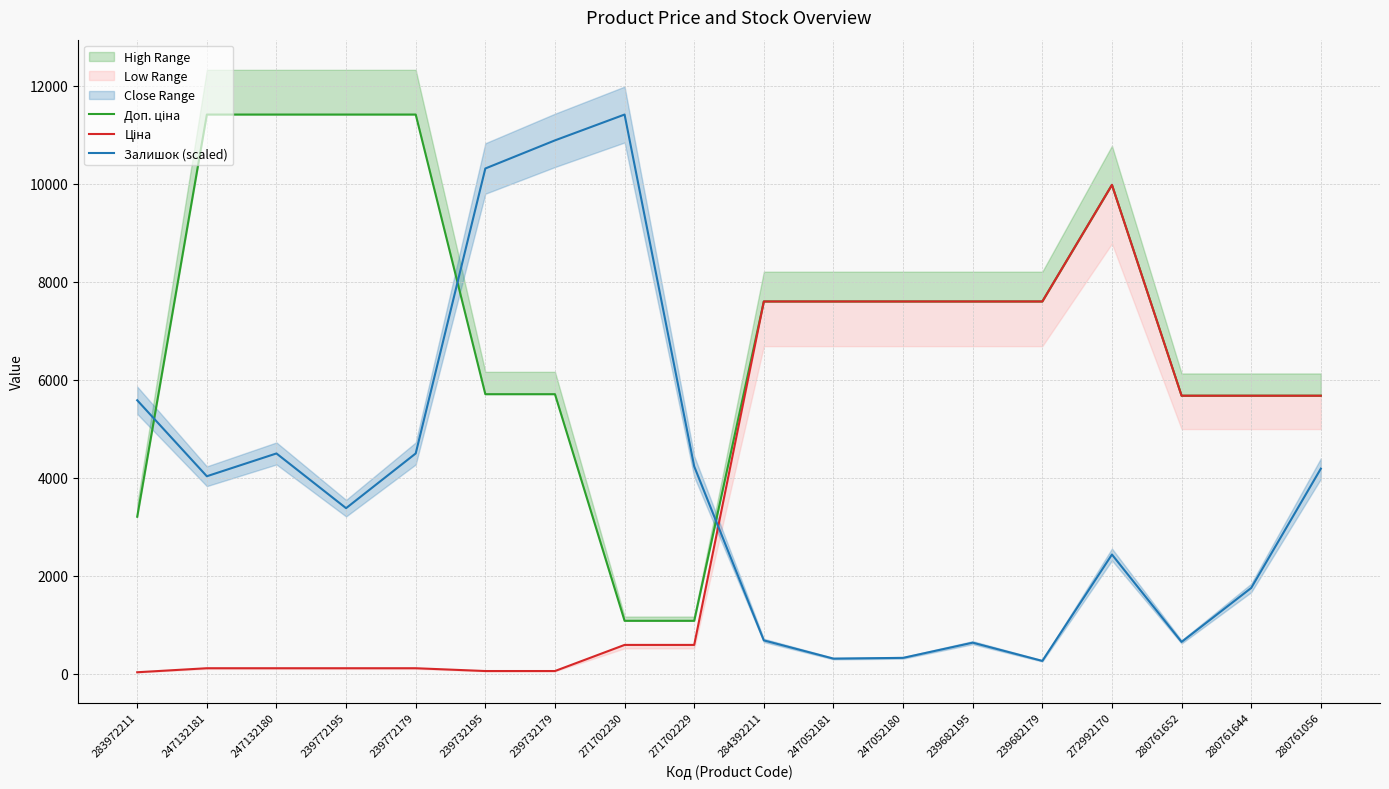

What is the label of the 17th point from the right?

247132181